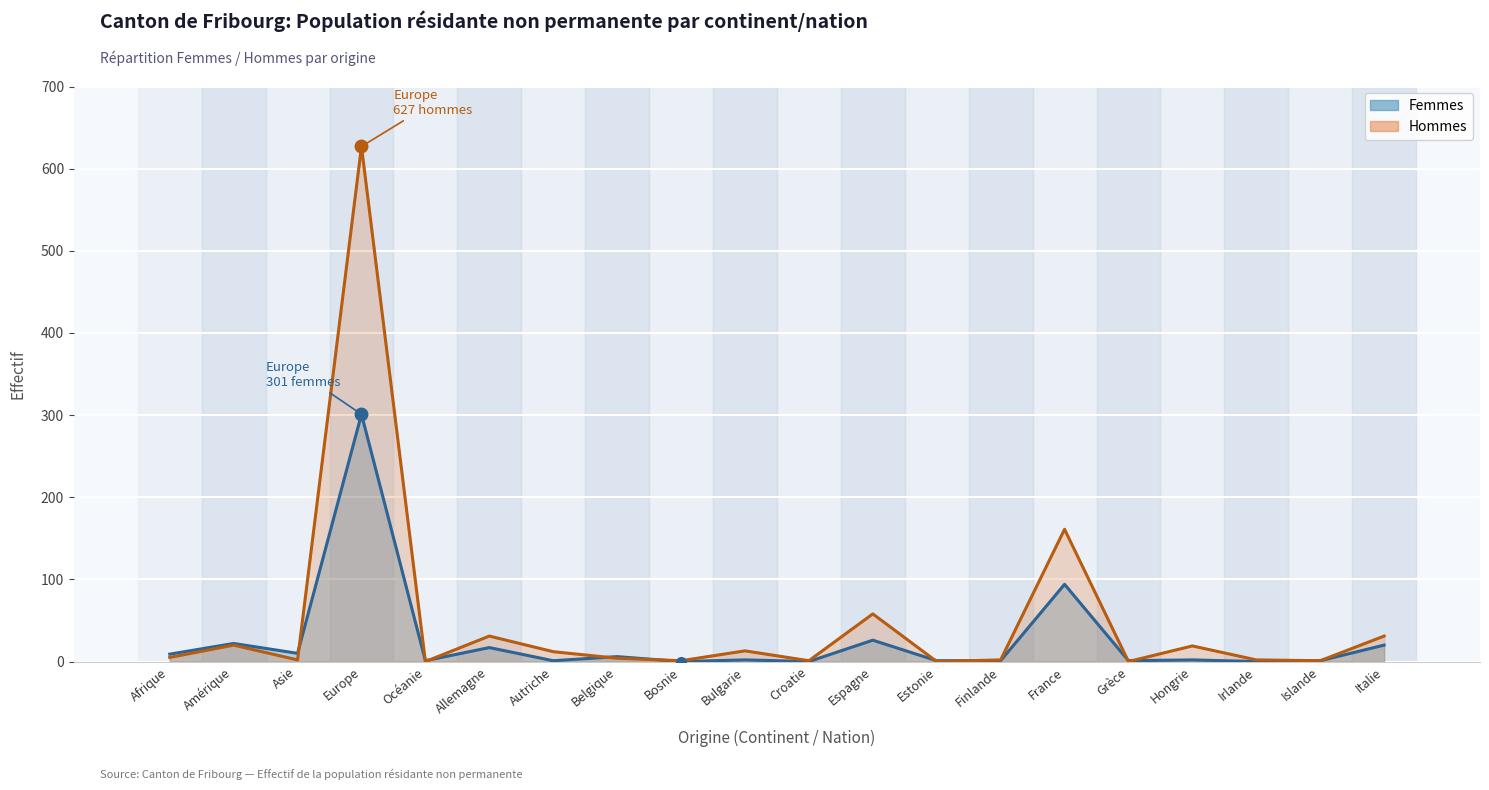

How many interior local valleys (lower than both neighbors) does the data have?

7